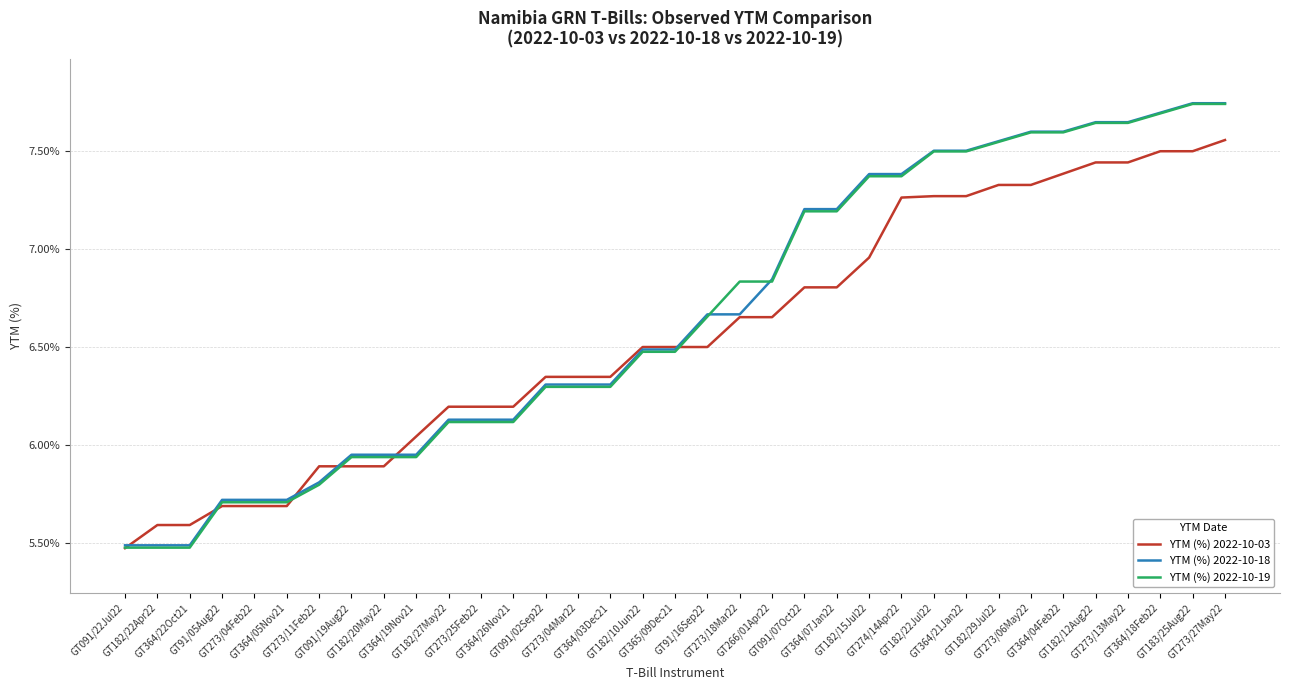

Which series has the largest range (max minus min)?

YTM (%) 2022-10-19